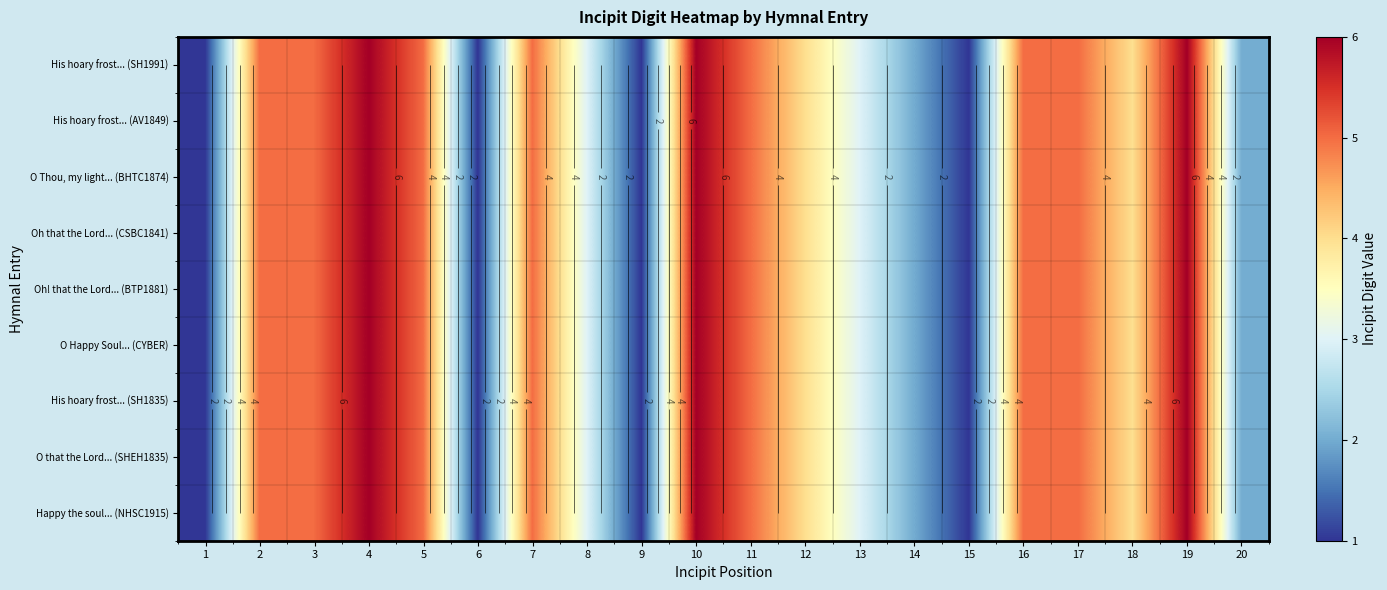

What is the approximate value of His hoary frost... (SH1991) at 8?

3